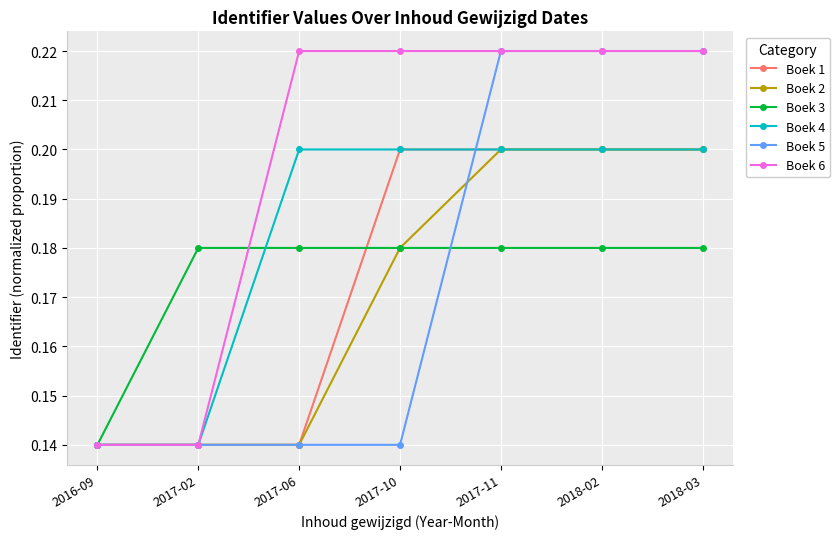

Count the Boek 5 values in the range 0 to 1.

7